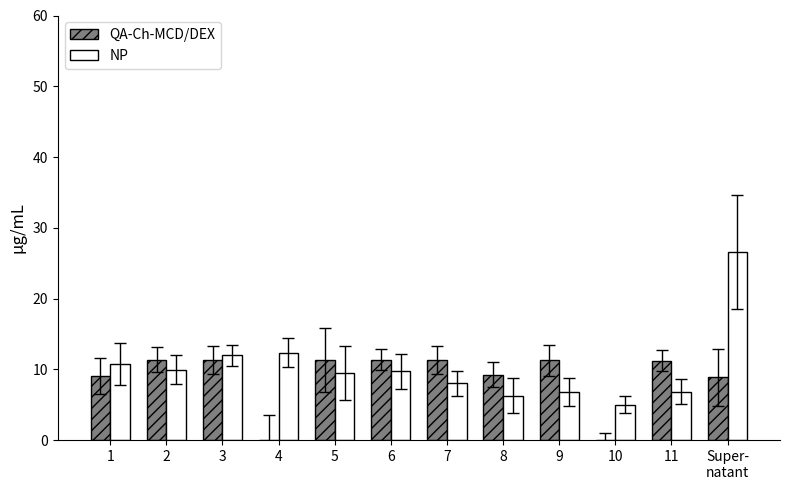

List the series in order of their peak value, highest first.

NP, QA-Ch-MCD/DEX